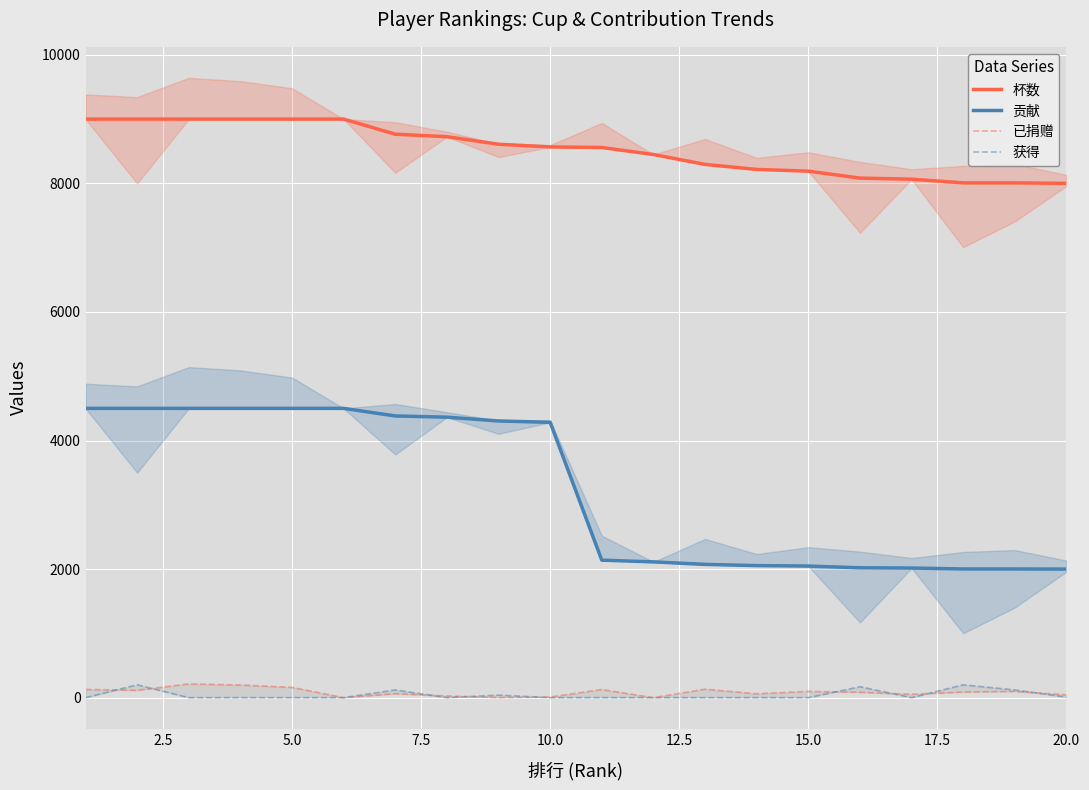

How many interior local peaks does the 已捐赠 series have?

6